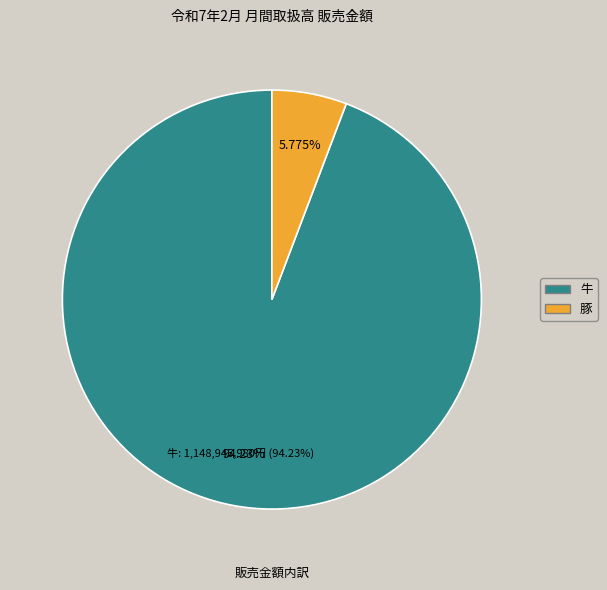

Does 牛 account for over 50% of the chart?

Yes